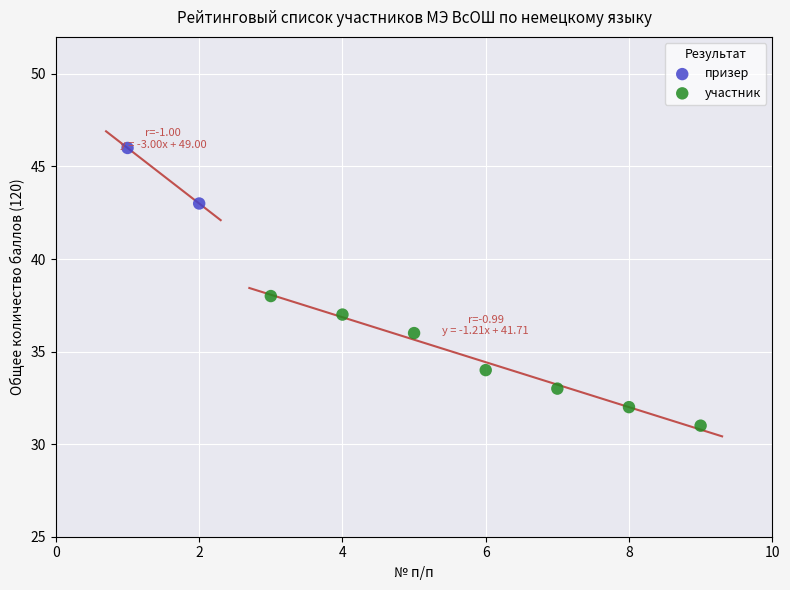

What are all the series names shown in the legend?

призер, участник